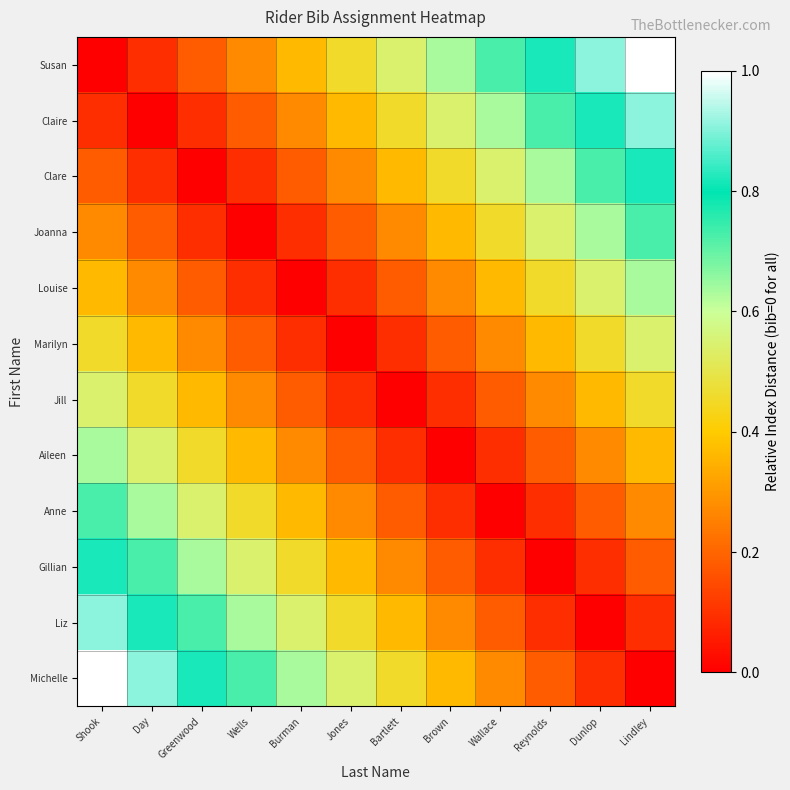

Which series has the largest range (max minus min)?

Susan